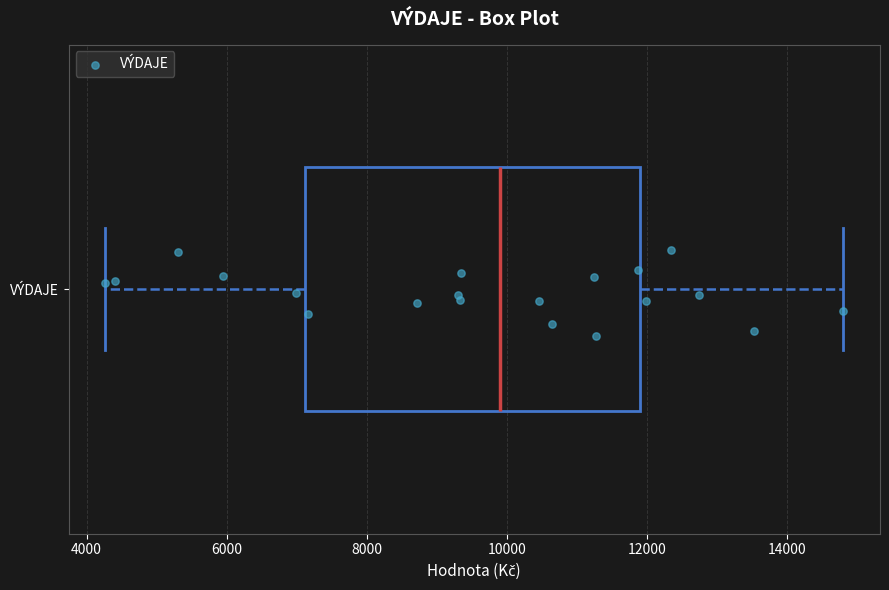

Where does the median line of the box for VÝDAJE sit on the x-axis? The values are not printed on the chart, so give them approximately, as read against the axis.

10000